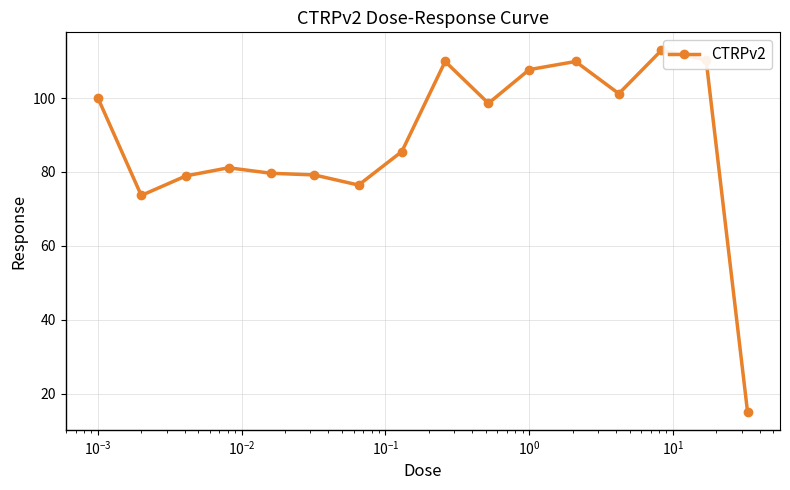

True or false: there are more than 1 points higher than both neighbors.

True